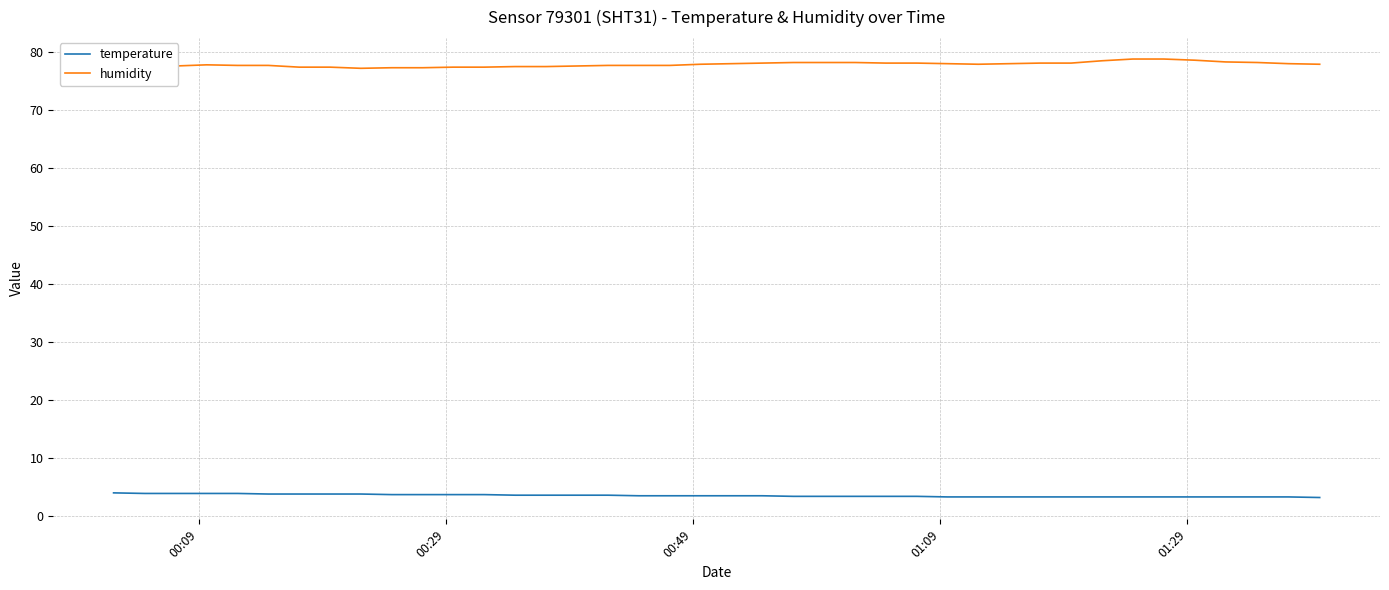

What is the highest value of the temperature series?

4.0